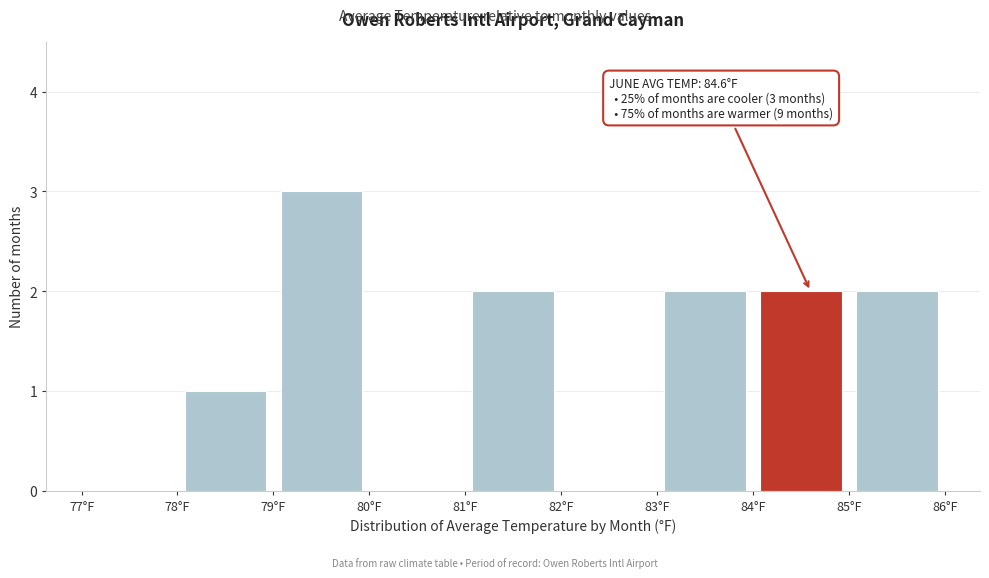

Over which range of the x-axis is the bar tallest?

79 to 80